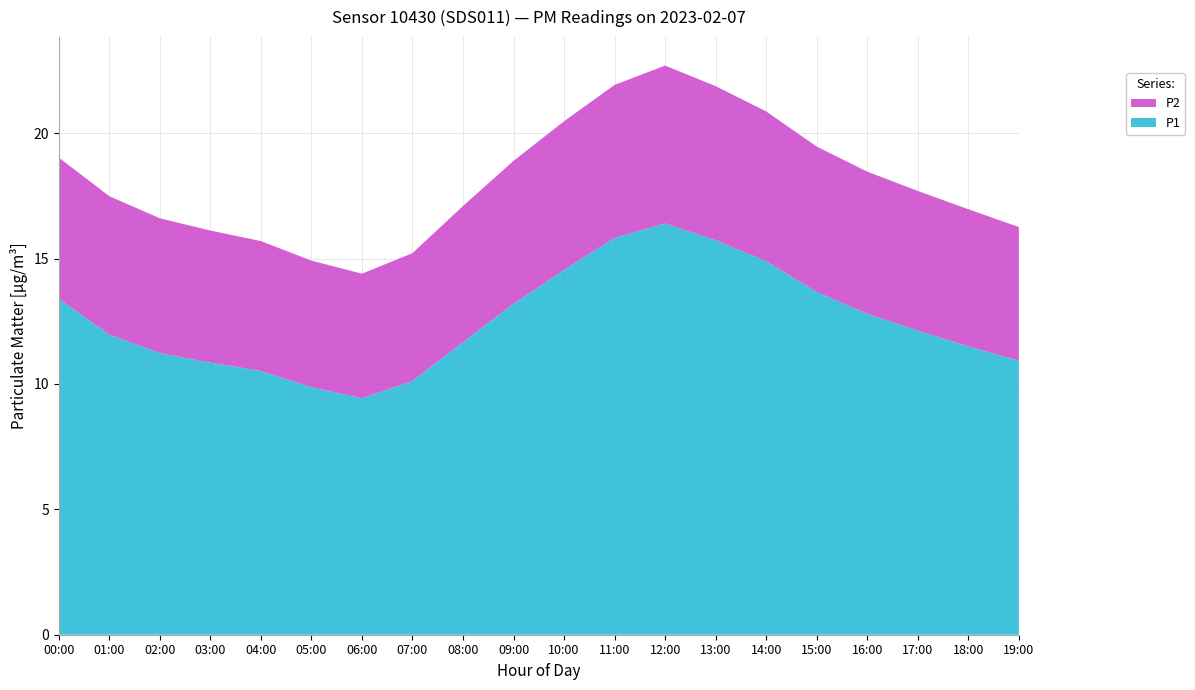

Reading left to right, list all the values displayed in this chart.

P1: 00:00=13.4	01:00=12.0	02:00=11.2	03:00=10.8	04:00=10.5	05:00=9.9	06:00=9.4	07:00=10.1	08:00=11.7	09:00=13.2	10:00=14.6	11:00=15.8	12:00=16.4	13:00=15.7	14:00=14.9	15:00=13.7	16:00=12.8	17:00=12.1	18:00=11.5	19:00=10.9
P2: 00:00=5.6	01:00=5.5	02:00=5.4	03:00=5.3	04:00=5.2	05:00=5.0	06:00=5.0	07:00=5.1	08:00=5.4	09:00=5.7	10:00=5.9	11:00=6.1	12:00=6.3	13:00=6.2	14:00=6.0	15:00=5.8	16:00=5.7	17:00=5.6	18:00=5.5	19:00=5.3